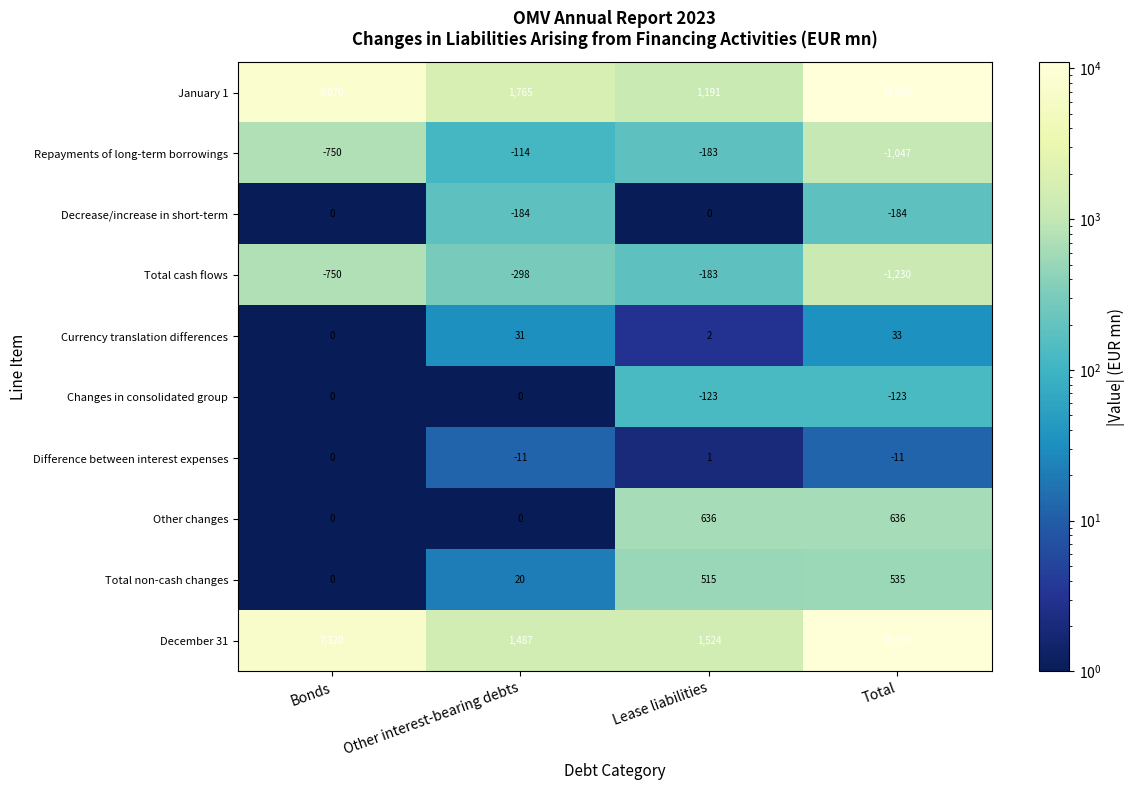

Which category has the lowest value in the Currency translation differences series?

Bonds